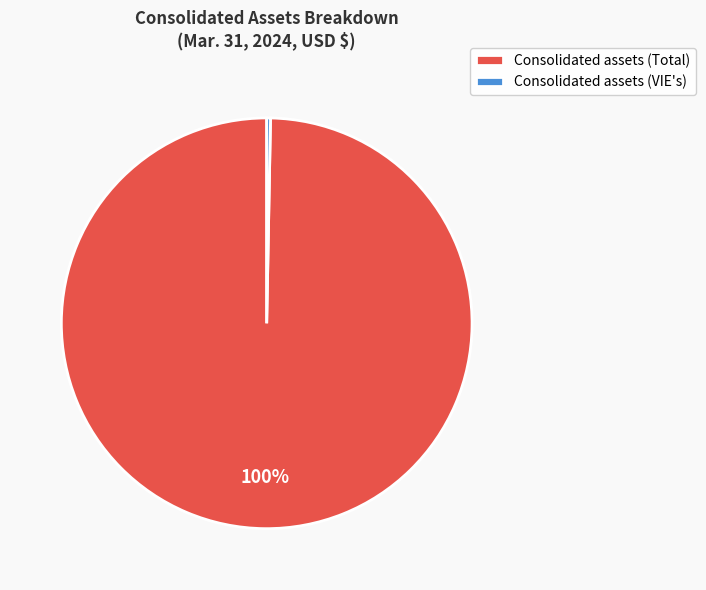

Is there any slice that represents more than half of the pie?

Yes